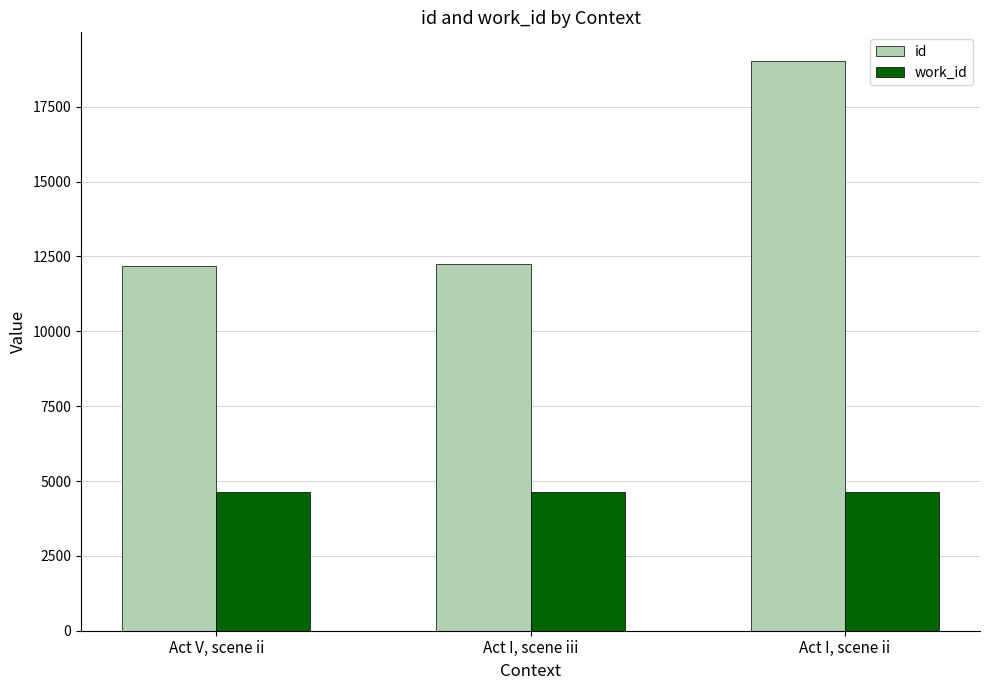

What value does the id series have at Act I, scene ii?

19035